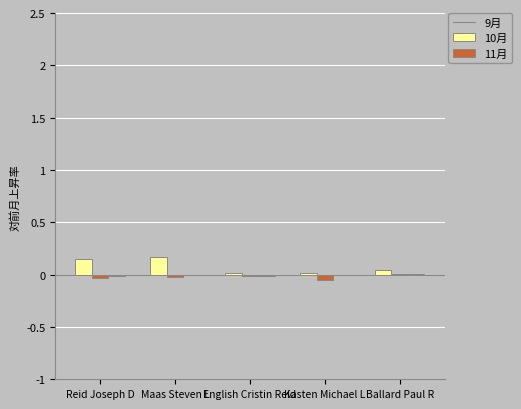

Reading right to left, list all the values displayed in this chart.

September: Ballard Paul R=0.0	Kasten Michael L=0.0	English Cristin Reid=0.0	Maas Steven L=0.2	Reid Joseph D=0.1
October: Ballard Paul R=0.0	Kasten Michael L=-0.0	English Cristin Reid=-0.0	Maas Steven L=-0.0	Reid Joseph D=-0.0
November: Ballard Paul R=0.0	Kasten Michael L=0.0	English Cristin Reid=-0.0	Maas Steven L=-0.0	Reid Joseph D=-0.0